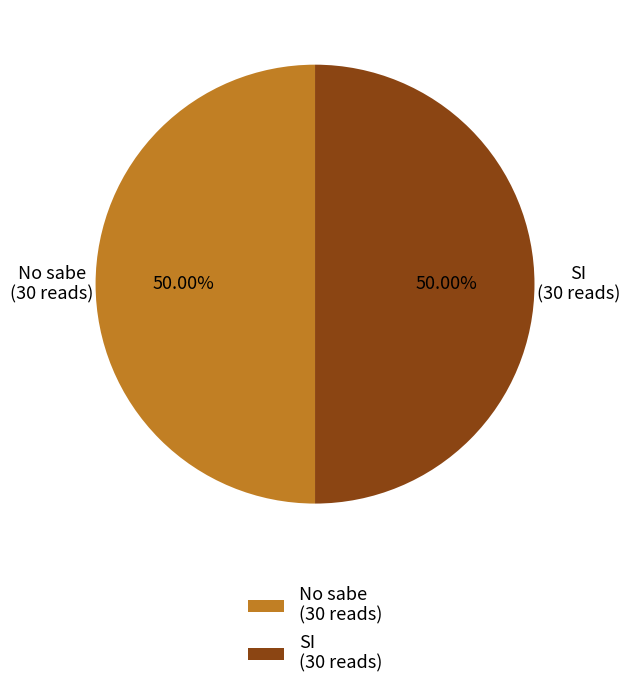

Combined, do SI (30 reads) and No sabe (30 reads) account for over 50%?

Yes